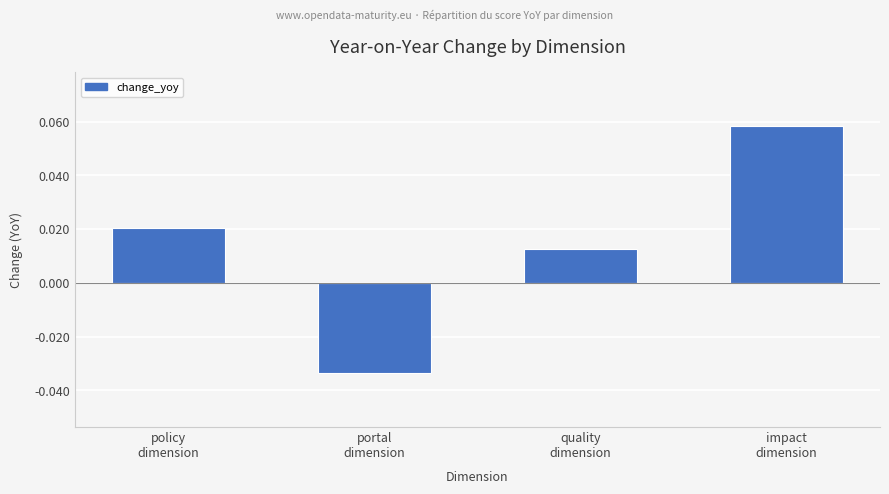

Rank the categories by value from highest to lowest.

impact
dimension, policy
dimension, quality
dimension, portal
dimension